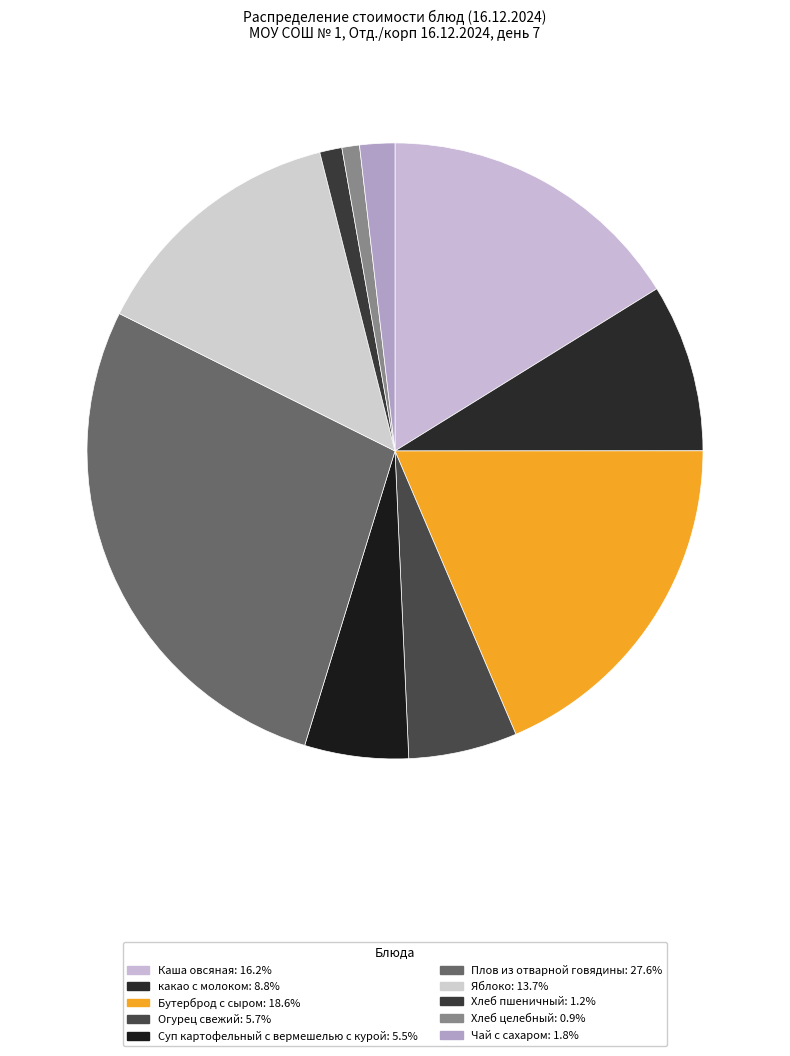

Approximately how many times larger is the value at Суп картофельный с вермешелью с курой compared to Яблоко?

0.4